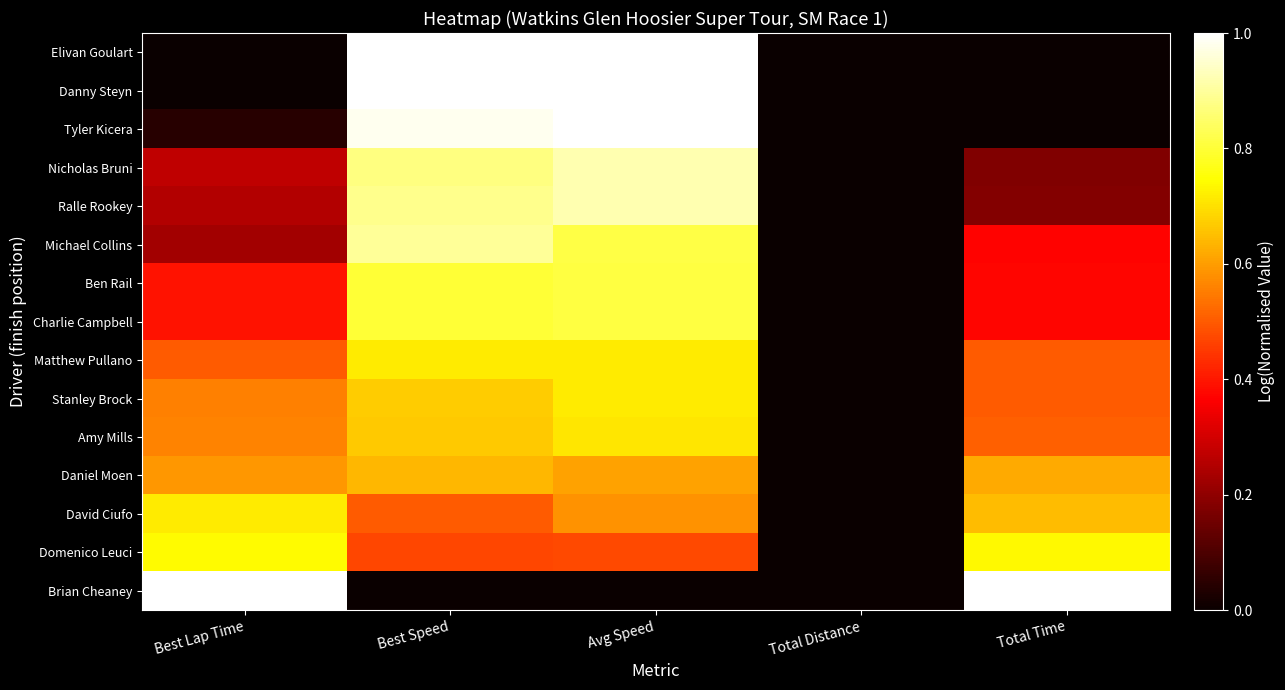

Which series changed the most between Best Speed and Total Time?

Brian Cheaney